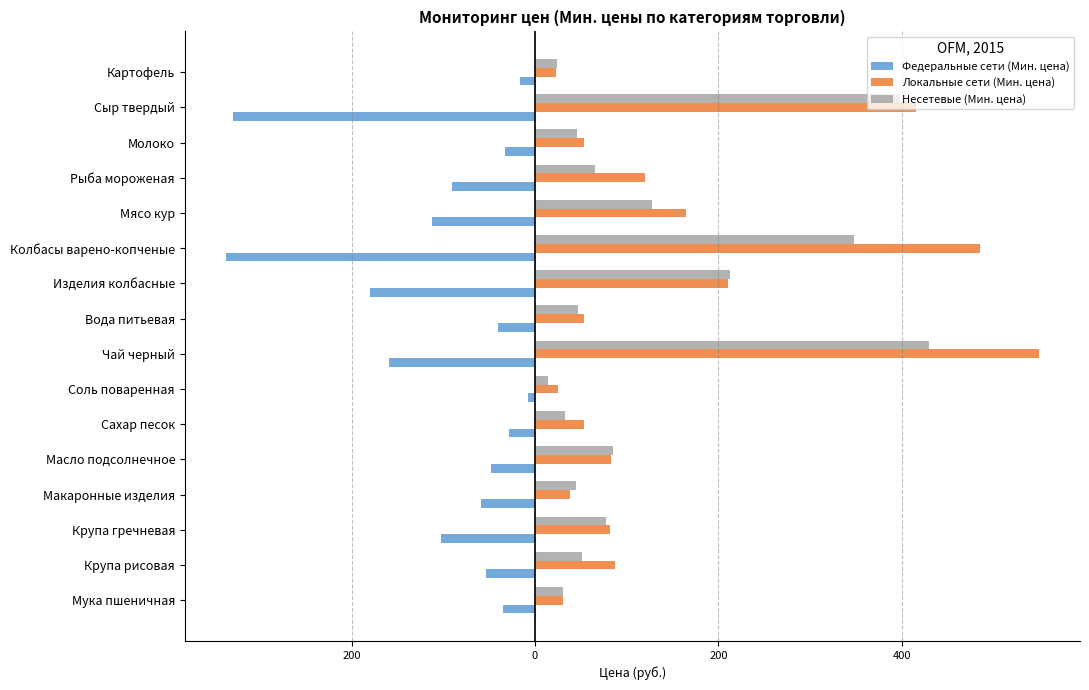

Reading right to left, transcribe all the data shown in this chart.

Федеральные сети (Мин. цена): -16.1	-329.9	-33.2	-90.0	-112.0	-337.5	-179.9	-39.9	-159.0	-7.9	-28.8	-48.0	-58.9	-103.0	-53.8	-34.9
Локальные сети (Мин. цена): 23.0	415.0	53.0	120.0	165.0	485.7	210.0	53.0	550.0	25.0	53.0	82.3	37.8	82.2	87.5	30.0
Несетевые (Мин. цена): 24.0	398.0	46.0	65.0	128.0	348.0	213.0	47.0	430.0	14.0	33.0	85.0	45.0	77.8	51.8	30.0